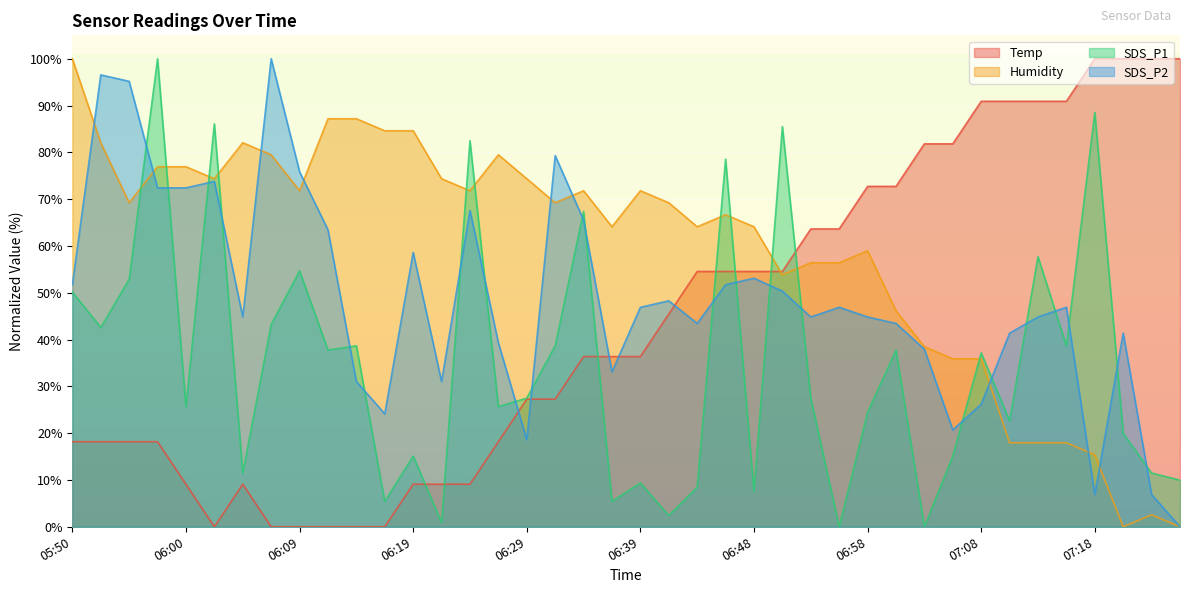

Reading right to left, extract all data points from this chart.

Temp: 07:25=100.0	07:22=100.0	07:20=100.0	07:18=100.0	07:15=90.9	07:13=90.9	07:10=90.9	07:08=90.9	07:05=81.8	07:03=81.8	07:01=72.7	06:58=72.7	06:56=63.6	06:53=63.6	06:51=54.5	06:48=54.5	06:46=54.5	06:43=54.5	06:41=45.5	06:39=36.4	06:36=36.4	06:34=36.4	06:31=27.3	06:29=27.3	06:26=18.2	06:24=9.1	06:22=9.1	06:19=9.1	06:17=0.0	06:14=0.0	06:12=0.0	06:09=0.0	06:07=0.0	06:05=9.1	06:02=0.0	06:00=9.1	05:57=18.2	05:55=18.2	05:52=18.2	05:50=18.2
Humidity: 07:25=0.0	07:22=2.6	07:20=0.0	07:18=15.4	07:15=17.9	07:13=17.9	07:10=17.9	07:08=35.9	07:05=35.9	07:03=38.5	07:01=46.2	06:58=59.0	06:56=56.4	06:53=56.4	06:51=53.8	06:48=64.1	06:46=66.7	06:43=64.1	06:41=69.2	06:39=71.8	06:36=64.1	06:34=71.8	06:31=69.2	06:29=74.4	06:26=79.5	06:24=71.8	06:22=74.4	06:19=84.6	06:17=84.6	06:14=87.2	06:12=87.2	06:09=71.8	06:07=79.5	06:05=82.1	06:02=74.4	06:00=76.9	05:57=76.9	05:55=69.2	05:52=82.1	05:50=100.0
SDS_P1: 07:25=10.0	07:22=11.5	07:20=19.9	07:18=88.5	07:15=38.7	07:13=57.7	07:10=22.7	07:08=37.2	07:05=15.1	07:03=0.0	07:01=37.8	06:58=24.5	06:56=0.0	06:53=27.5	06:51=85.5	06:48=7.6	06:46=78.5	06:43=8.5	06:41=2.4	06:39=9.4	06:36=5.4	06:34=67.4	06:31=38.7	06:29=27.5	06:26=25.7	06:24=82.5	06:22=0.9	06:19=15.1	06:17=5.4	06:14=38.7	06:12=37.8	06:09=54.7	06:07=43.2	06:05=11.5	06:02=86.1	06:00=25.7	05:57=100.0	05:55=52.9	05:52=42.6	05:50=50.2
SDS_P2: 07:25=0.0	07:22=6.9	07:20=41.4	07:18=6.9	07:15=46.9	07:13=44.8	07:10=41.4	07:08=26.2	07:05=20.7	07:03=37.9	07:01=43.4	06:58=44.8	06:56=46.9	06:53=44.8	06:51=50.3	06:48=53.1	06:46=51.7	06:43=43.4	06:41=48.3	06:39=46.9	06:36=33.1	06:34=65.5	06:31=79.3	06:29=18.6	06:26=39.3	06:24=67.6	06:22=31.0	06:19=58.6	06:17=24.1	06:14=31.0	06:12=63.4	06:09=75.9	06:07=100.0	06:05=44.8	06:02=73.8	06:00=72.4	05:57=72.4	05:55=95.2	05:52=96.6	05:50=51.7